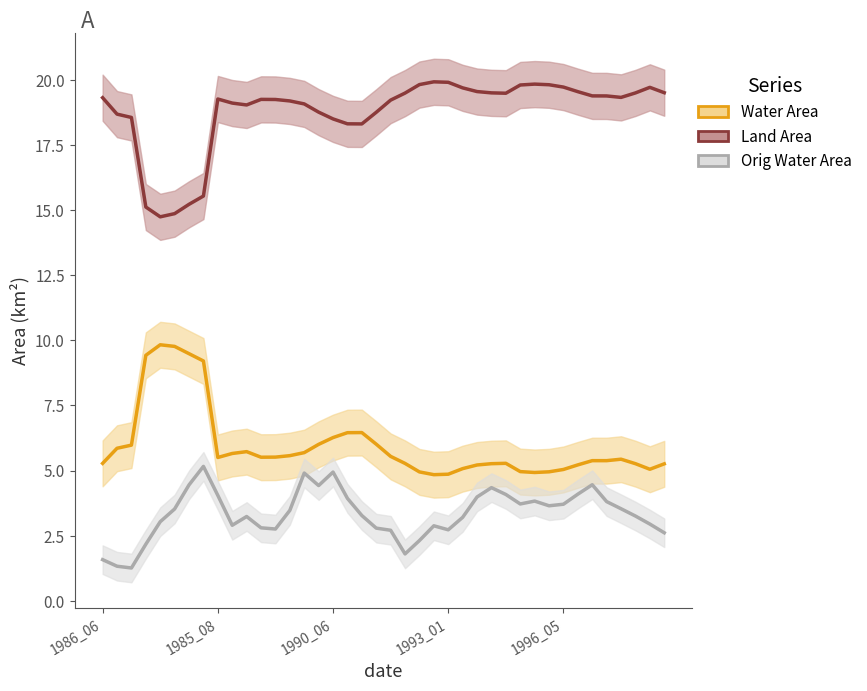

What is the sum of all landArea values?

750.8